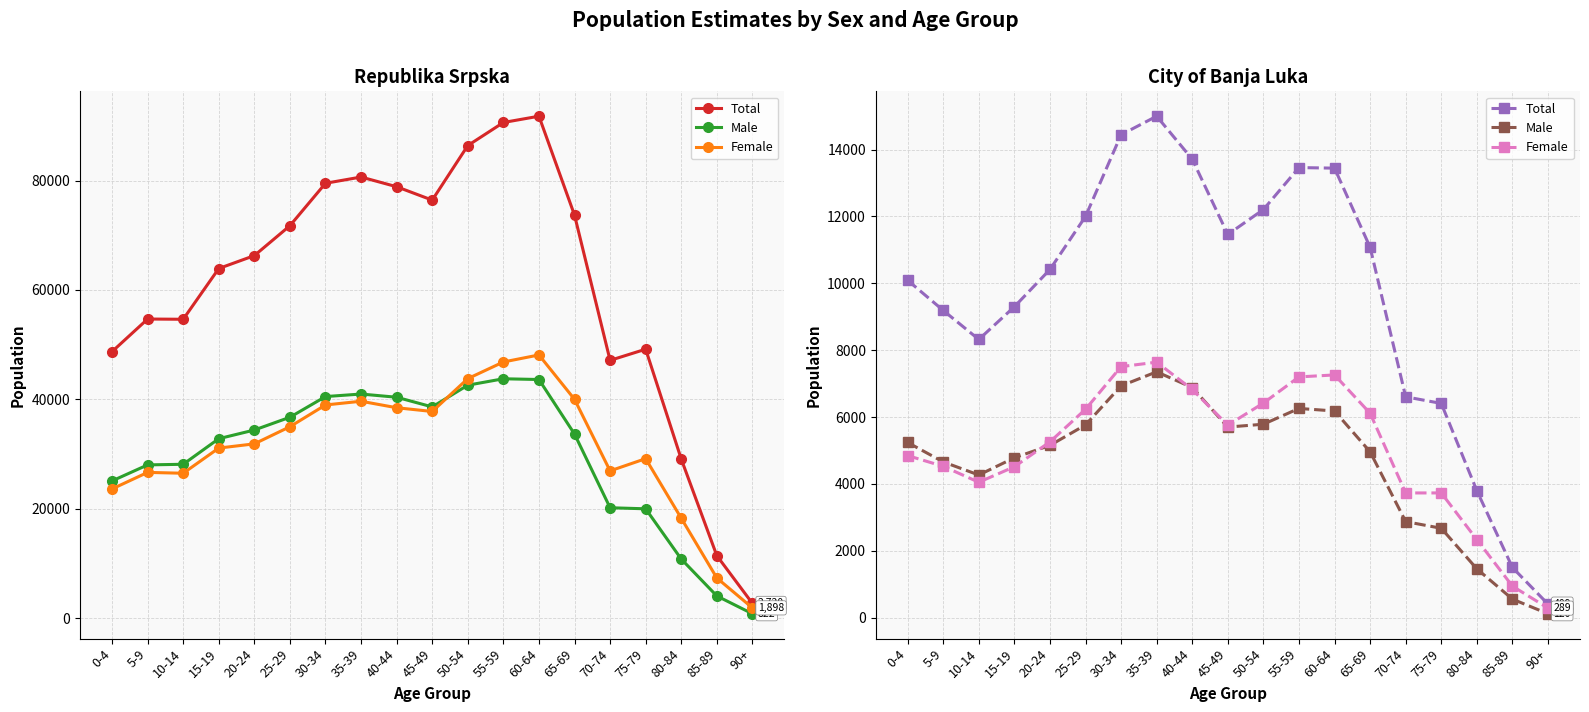

Reading left to right, extract all data points from this chart.

Total: 10091	9190	8322	9300	10414	12000	14443	14997	13712	11461	12206	13461	13444	11077	6607	6409	3801	1504	409
Male: 5242	4661	4269	4784	5154	5766	6934	7354	6885	5702	5787	6259	6183	4962	2875	2676	1463	558	120
Female: 4849	4529	4053	4516	5260	6234	7509	7643	6827	5759	6419	7202	7261	6115	3732	3733	2338	946	289